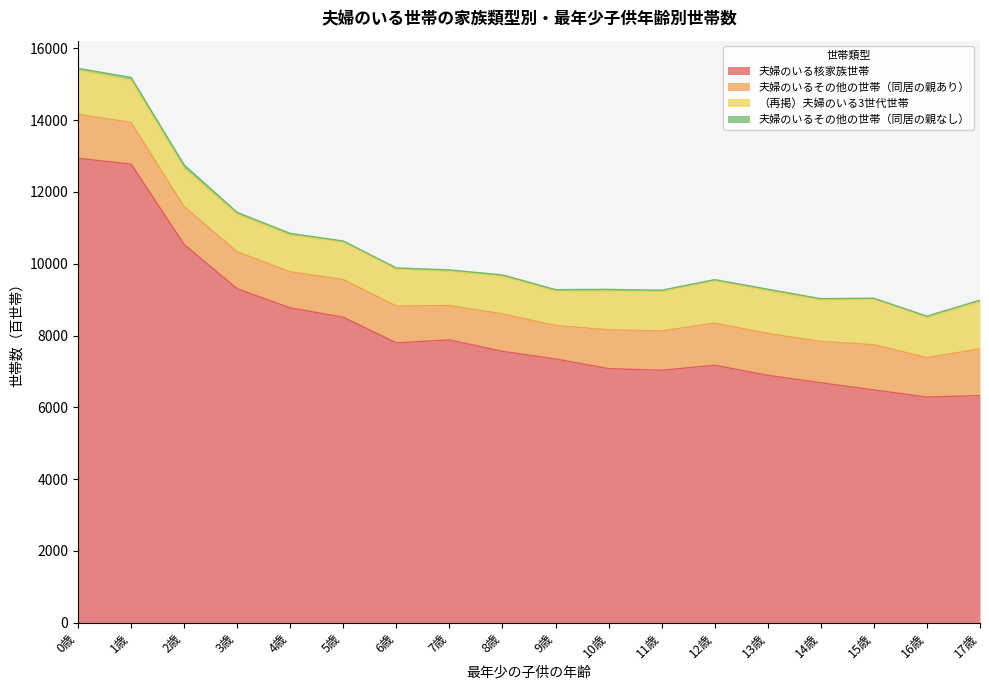

What is the approximate value of 夫婦のいるその他の世帯（同居の親なし） at 11歳, to the nearest 10?

30